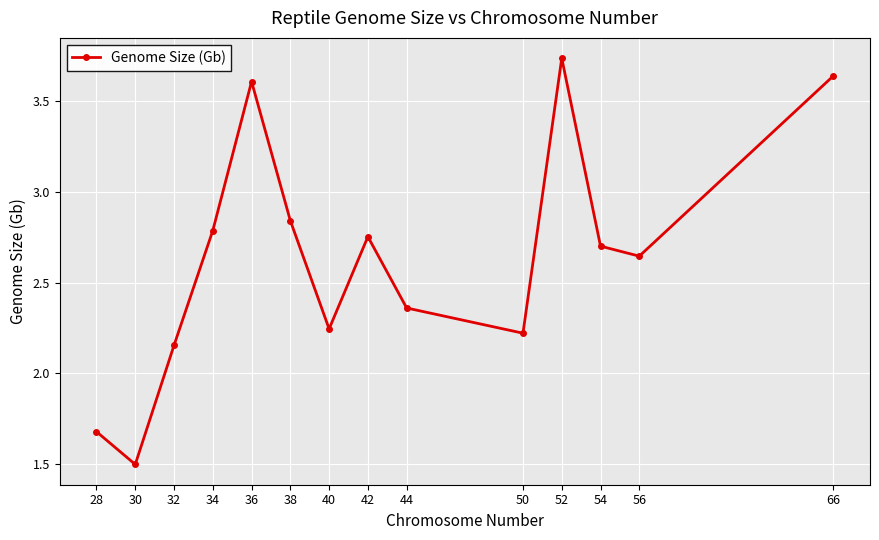

True or false: the data has more than 1 interior local peaks.

True